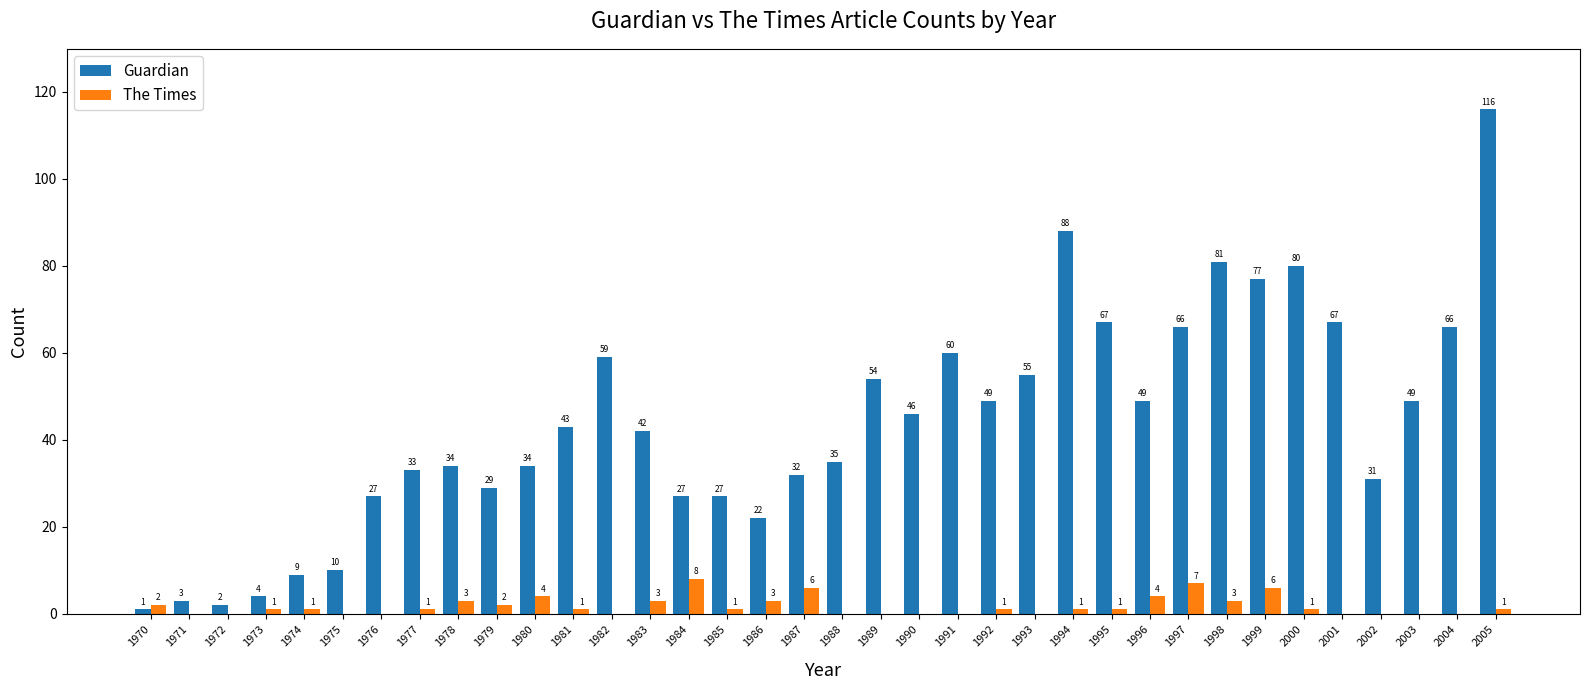

What is the sum of the Guardian values at 1978 and 1972?

36